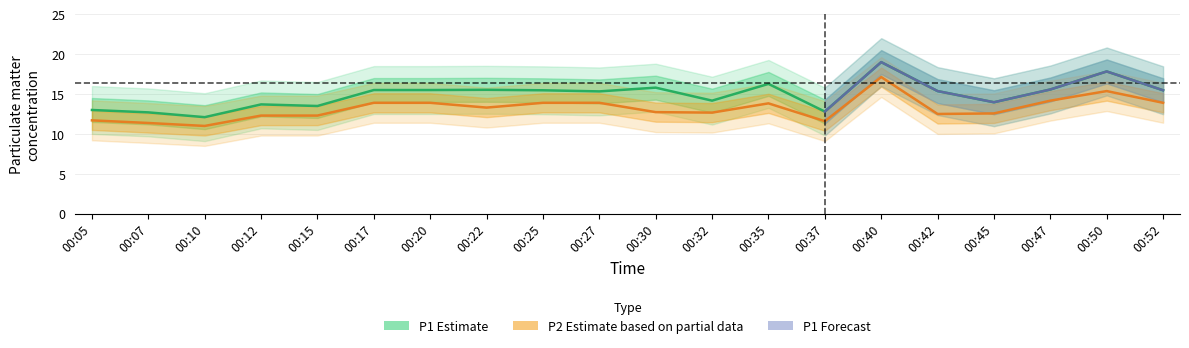

Reading left to right, extract all data points from this chart.

P1: 00:05=13.0	00:07=12.7	00:10=12.1	00:12=13.7	00:15=13.5	00:17=15.5	00:20=15.5	00:22=15.5	00:25=15.5	00:27=15.3	00:30=15.8	00:32=14.2	00:35=16.3	00:37=12.8	00:40=19.0	00:42=15.4	00:45=14.0	00:47=15.6	00:50=17.8	00:52=15.5
P2: 00:05=11.7	00:07=11.4	00:10=11.0	00:12=12.3	00:15=12.3	00:17=13.9	00:20=13.9	00:22=13.3	00:25=13.9	00:27=13.9	00:30=12.7	00:32=12.7	00:35=13.8	00:37=11.6	00:40=17.1	00:42=12.5	00:45=12.6	00:47=14.2	00:50=15.4	00:52=13.9